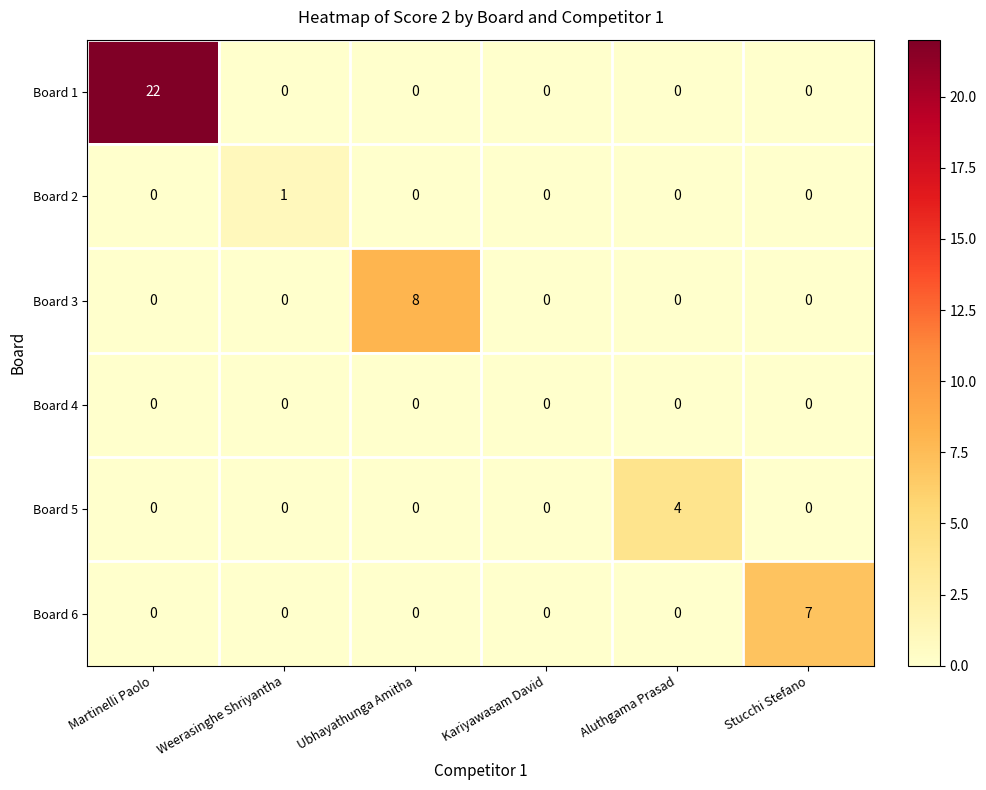

What is the spread (max minus min) of values at Martinelli Paolo?

22